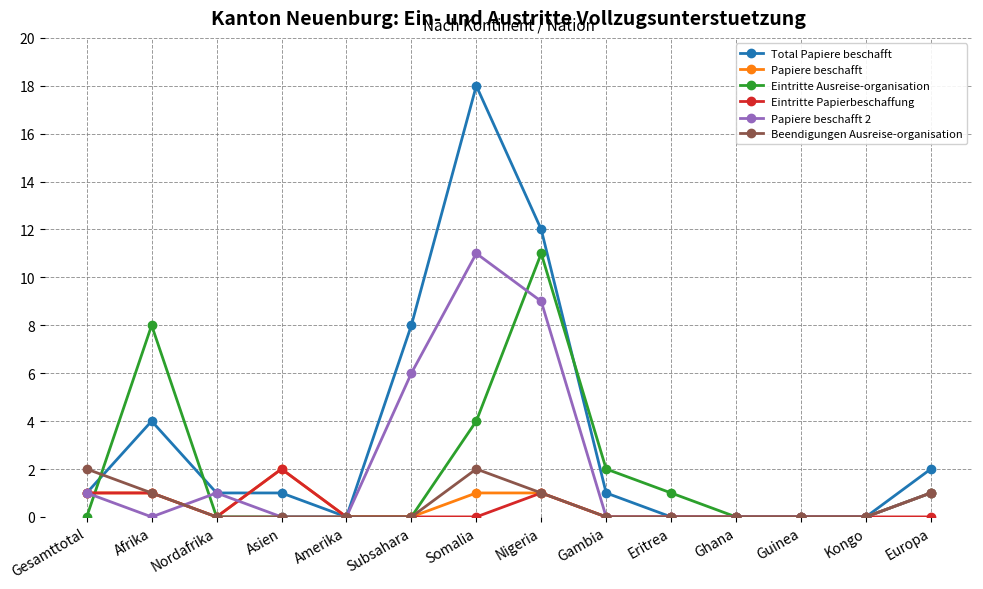

True or false: Papiere beschafft and Total Papiere beschafft cross at least once.

True